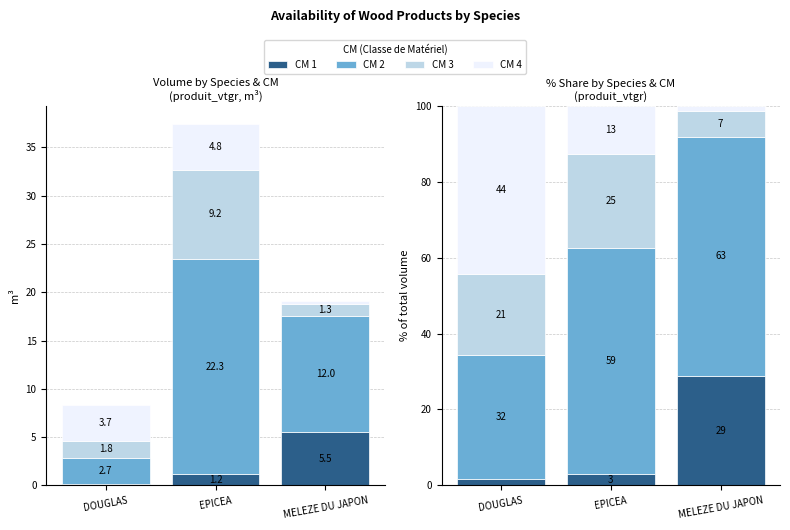

Is it true that CM 3 equals 24.7 at EPICEA?

True